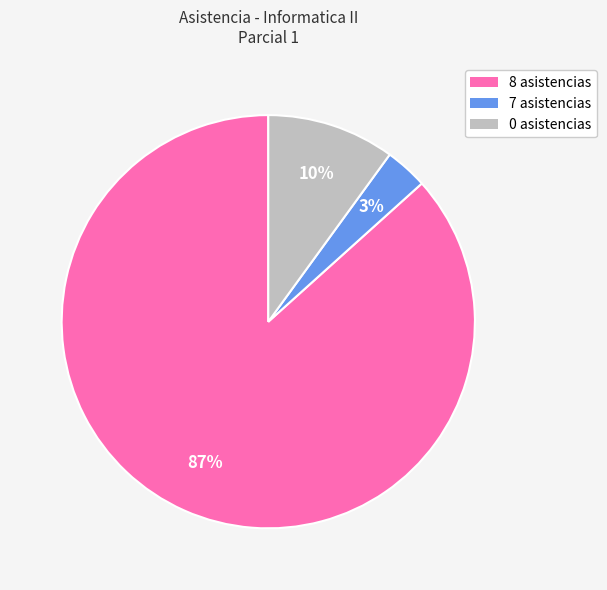

What is the smallest slice in the pie chart?

7 asistencias